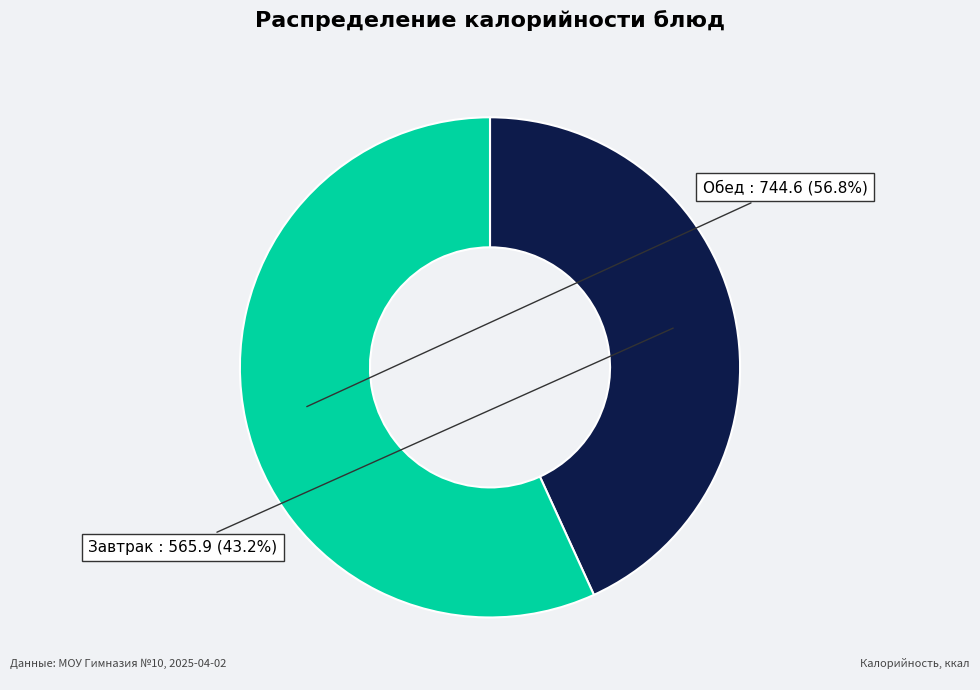

Combined, do Обед and Завтрак account for over 50%?

Yes